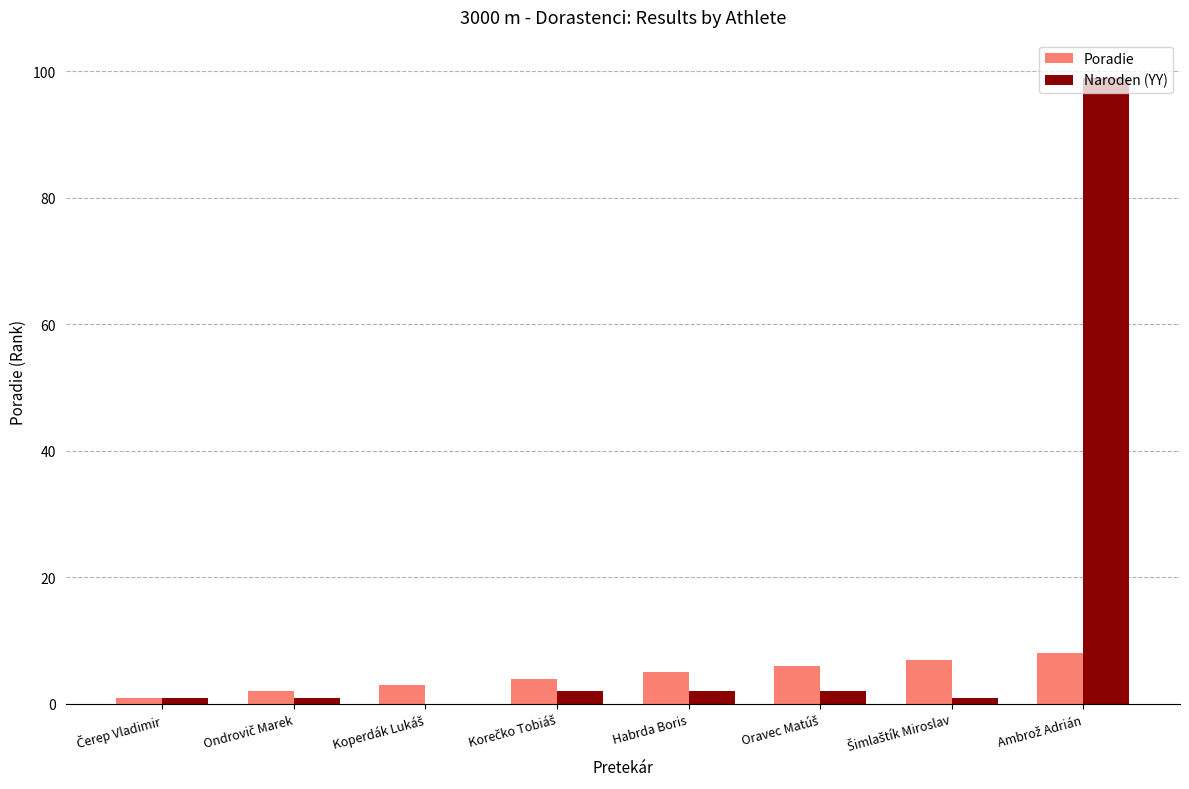

Which series has the largest total across all categories?

Naroden (YY)